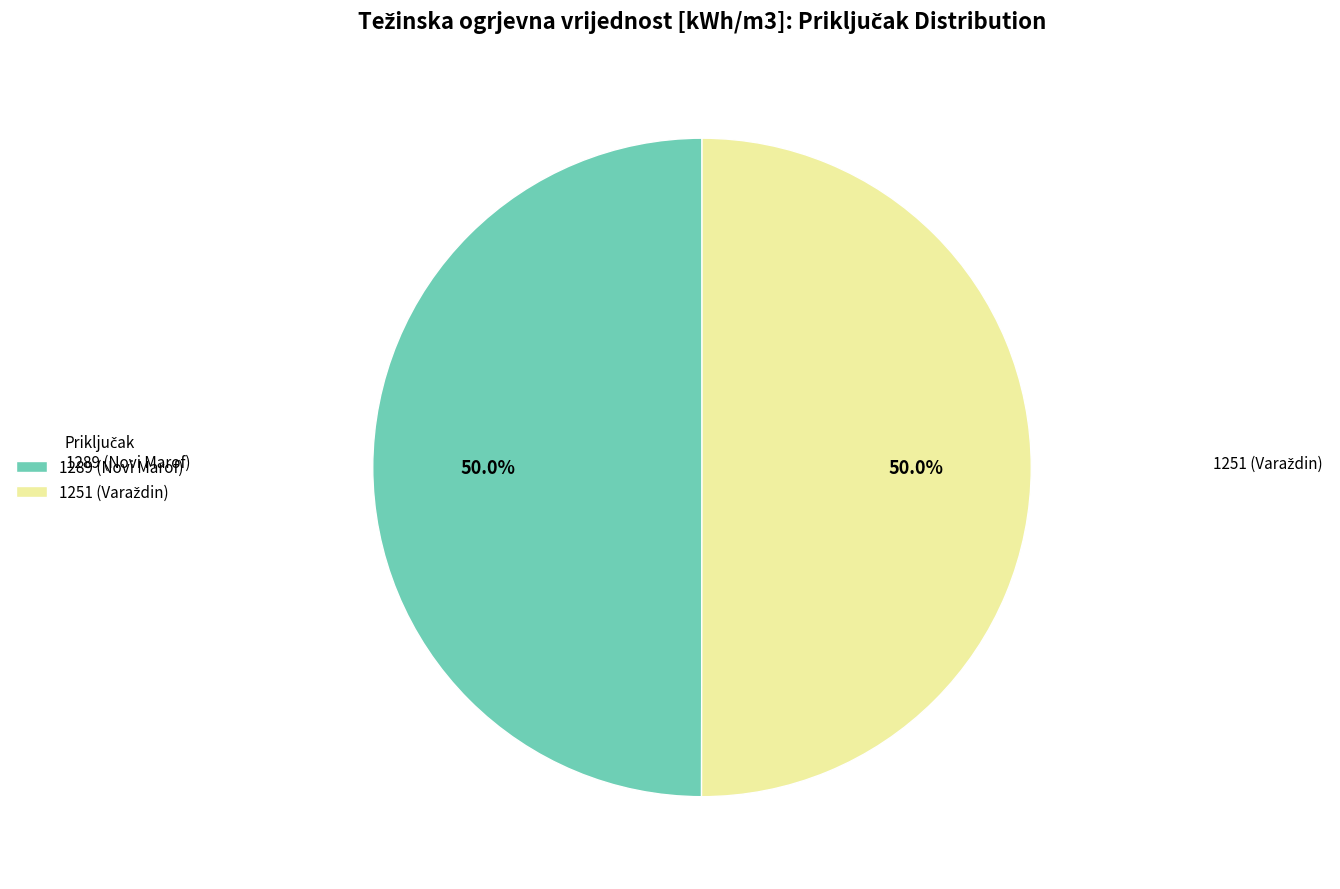

How much of the chart is everything except 1289 (Novi Marof)?

50.0%